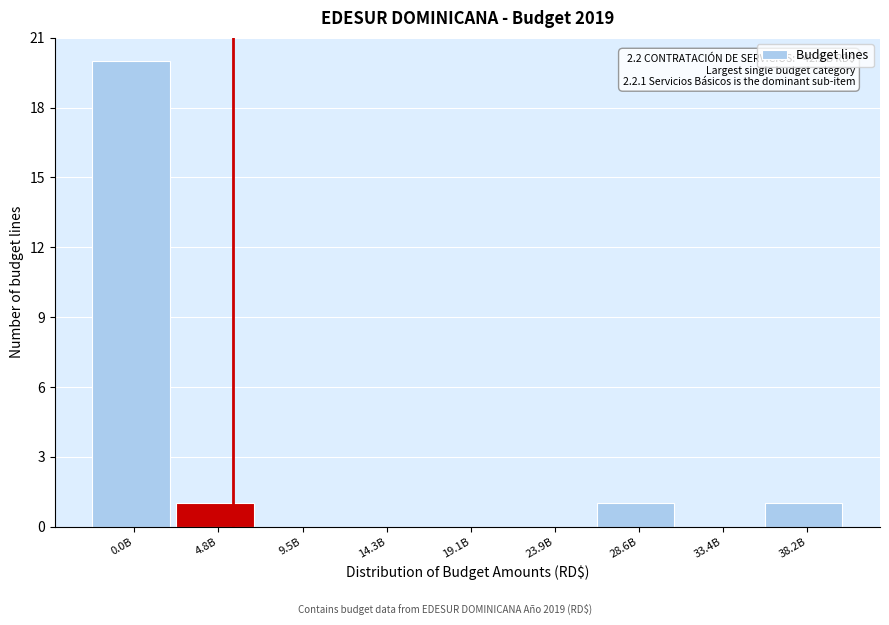

Reading left to right, what are all the values shown in this chart?

0.0B=20	4.8B=1	9.5B=0	14.3B=0	19.1B=0	23.9B=0	28.6B=1	33.4B=0	38.2B=1